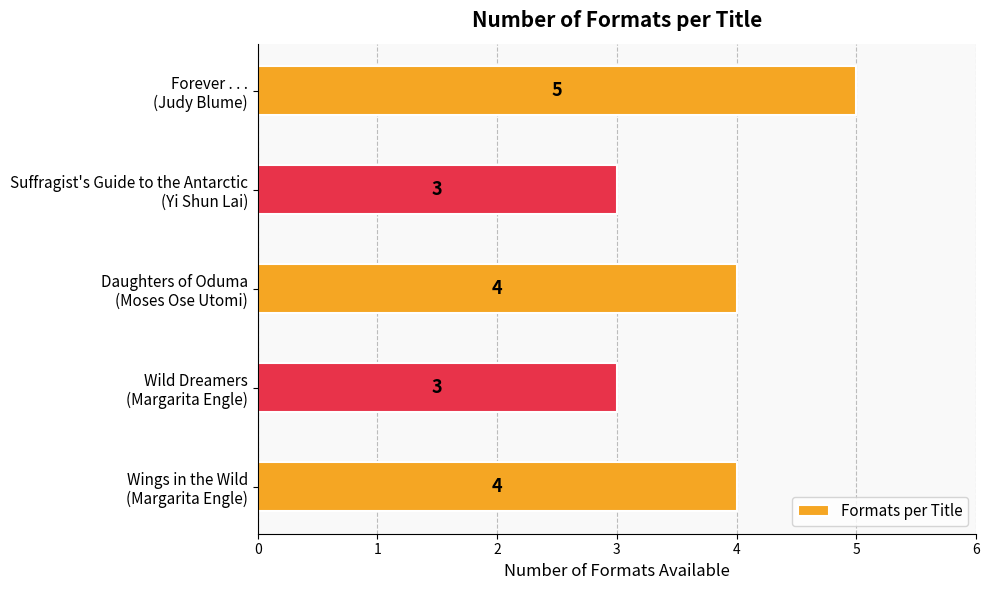

Count the values in the range 3 to 4.

4